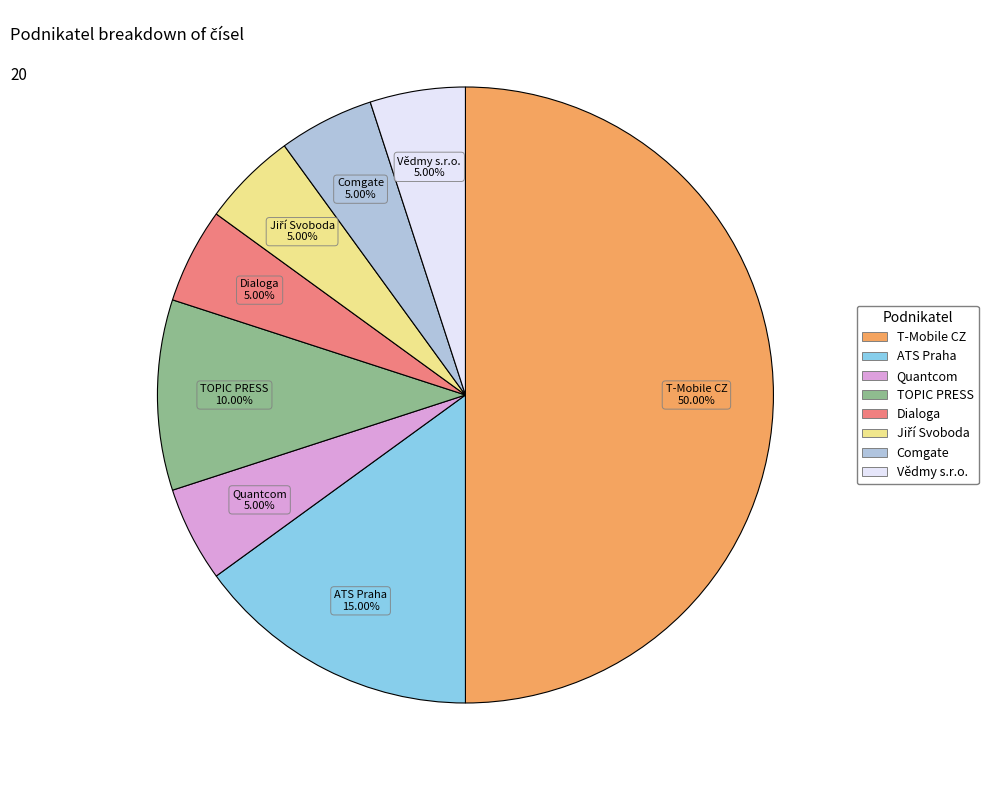

Is the sum of Dialoga and Quantcom greater than half?

No